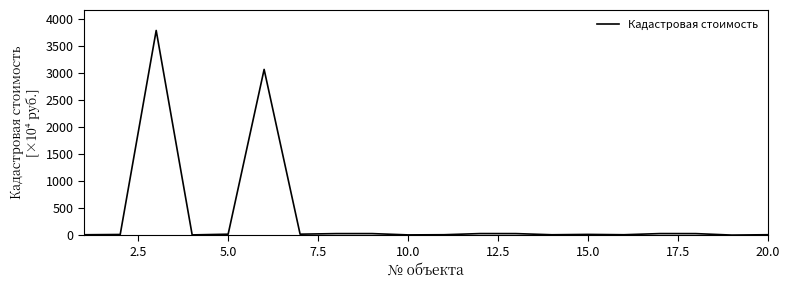

What is the maximum value shown in the chart?

3791.3